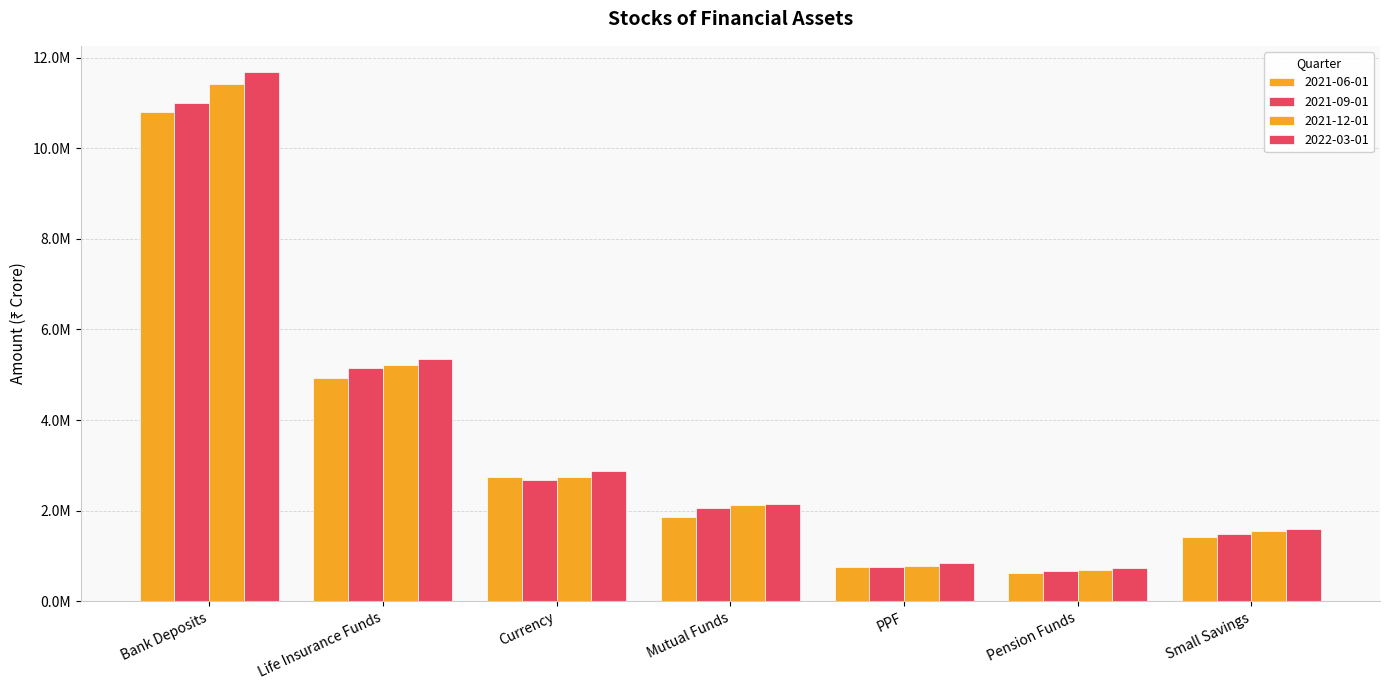

What is the difference between the 2021-06-01 values at Small Savings and Bank Deposits?

9370155.0